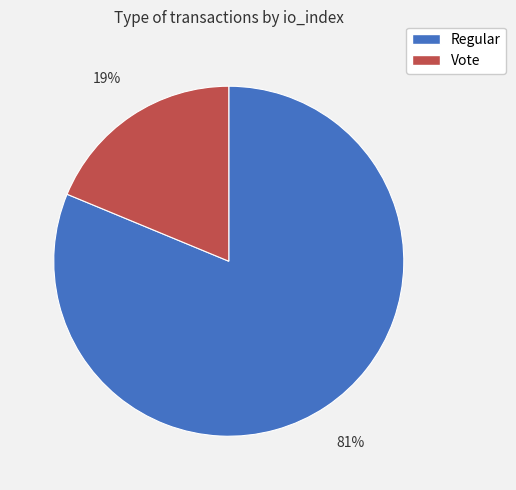

Is the sum of Vote and Regular greater than half?

Yes